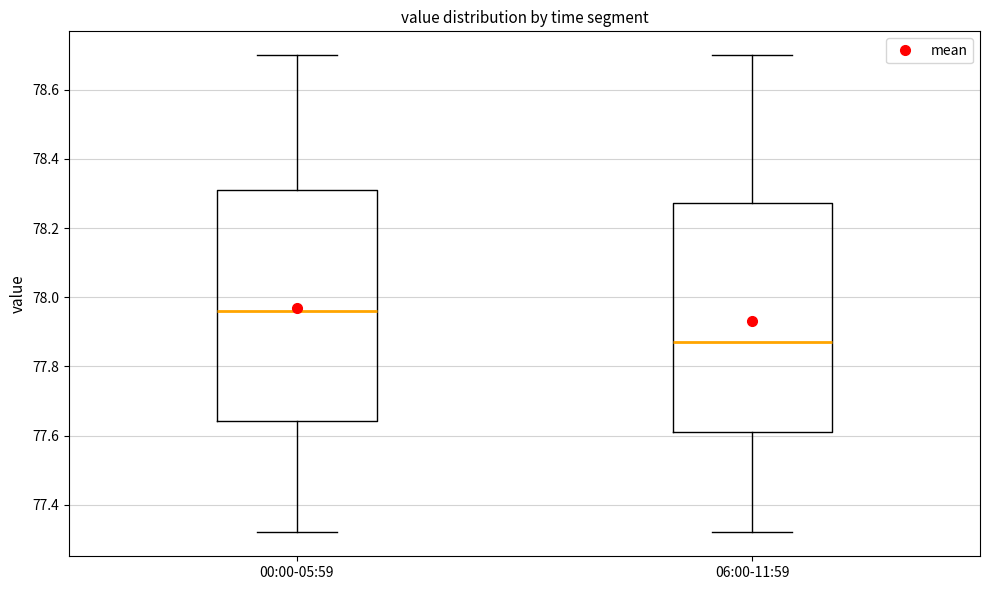

Reading left to right, transcribe this box plot: for each box, give where its median line is, the range the box spans, and where its two whiskers end, as read against the y-axis. The values are not printed on the chart, so give them approximately, as read against the axis.

00:00-05:59: median 77.96, box 77.64 to 78.32, whiskers 77.32 to 78.70
06:00-11:59: median 77.88, box 77.62 to 78.28, whiskers 77.32 to 78.70